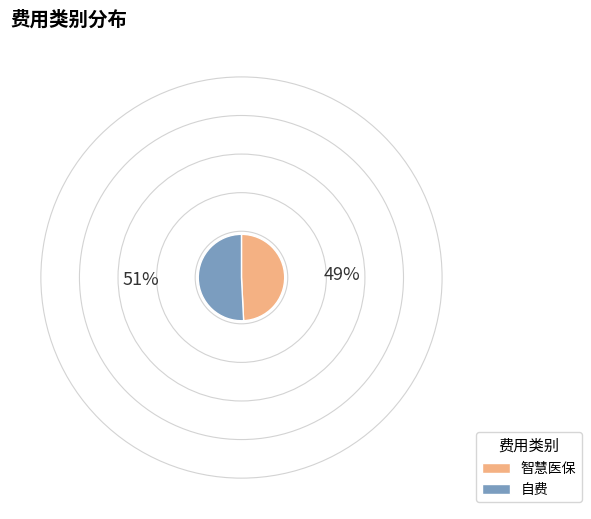

True or false: 自费 accounts for 51% of the total.

True